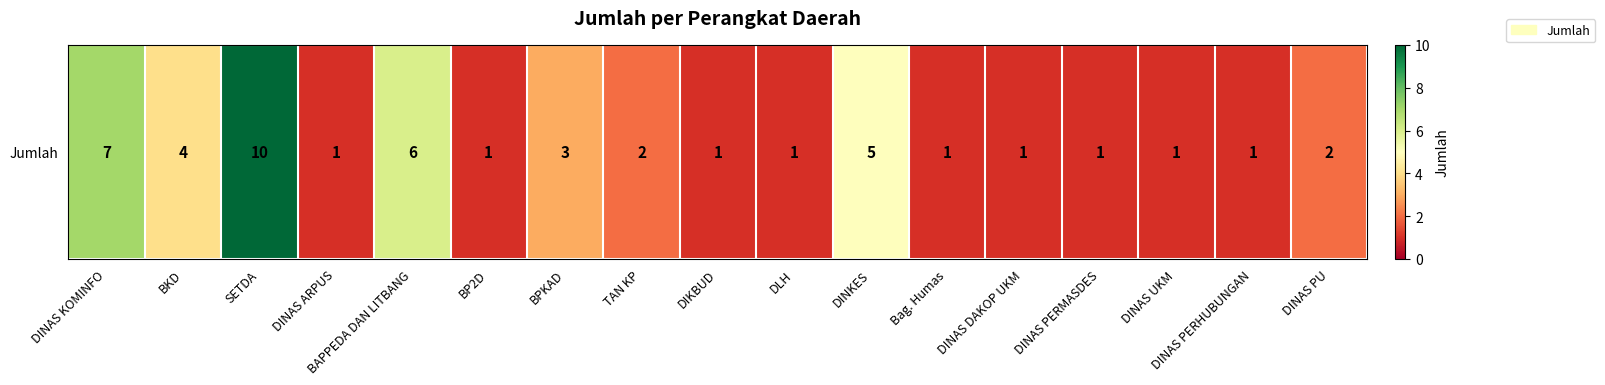

What is the difference between the second highest and minimum values?

6